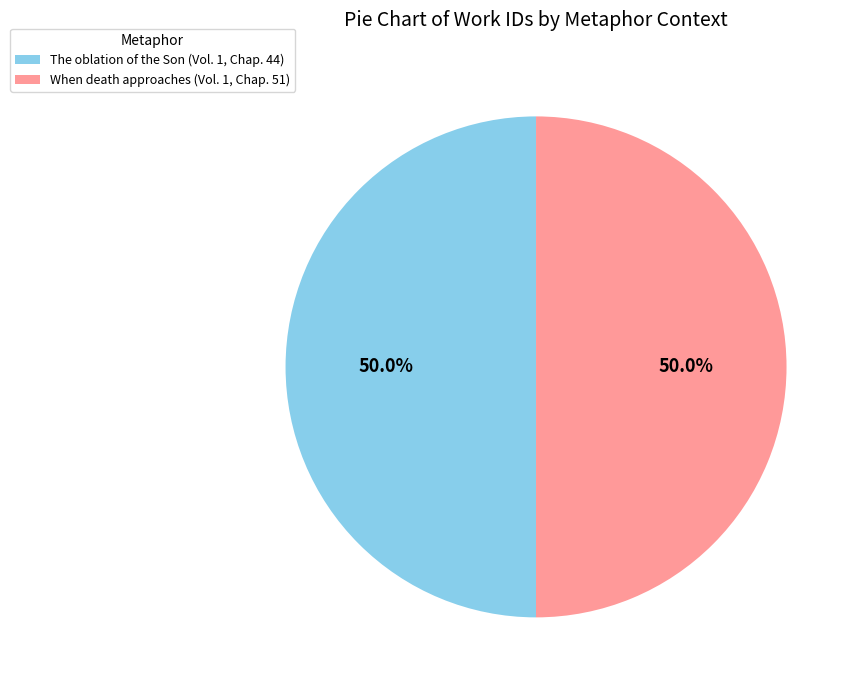

True or false: When death approaches (Vol. 1, Chap. 51) accounts for 36% of the total.

False